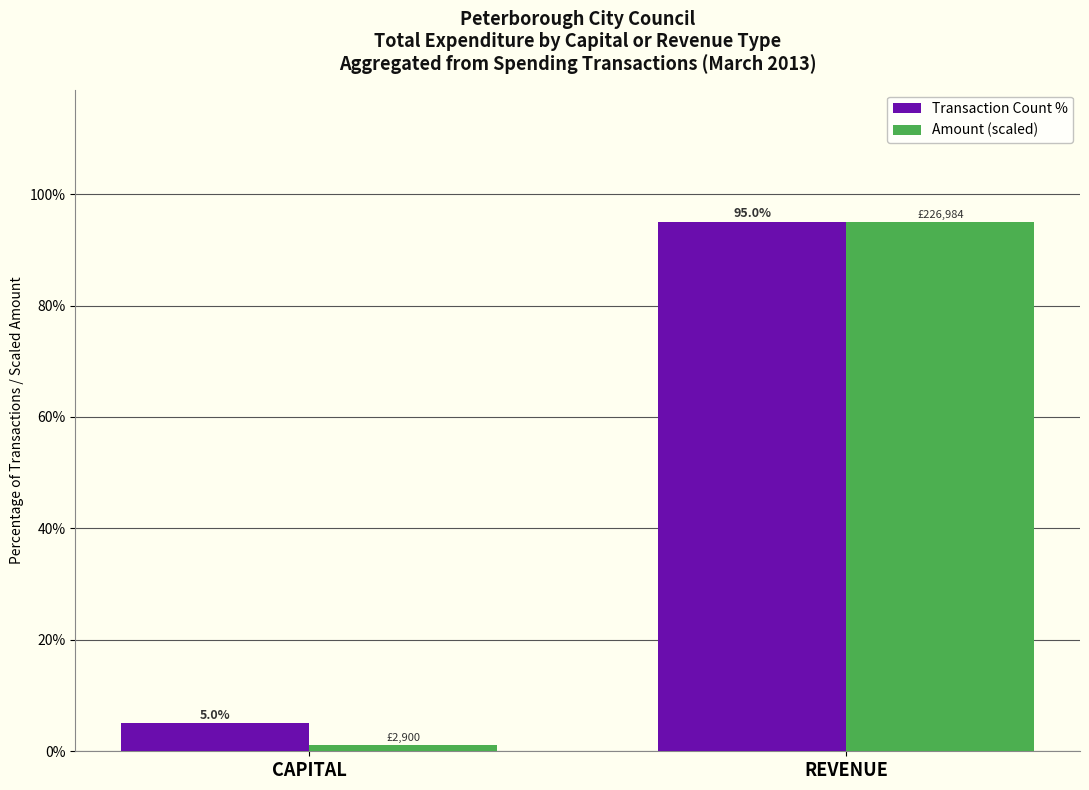

What are all the series names shown in the legend?

Transaction Count %, Amount (scaled)